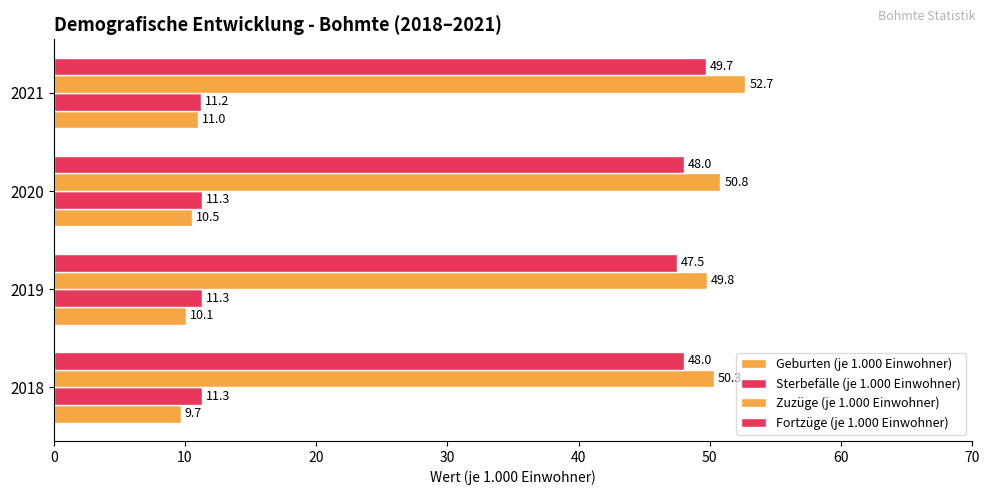

At how many categories does at least one series exceed 33?

4